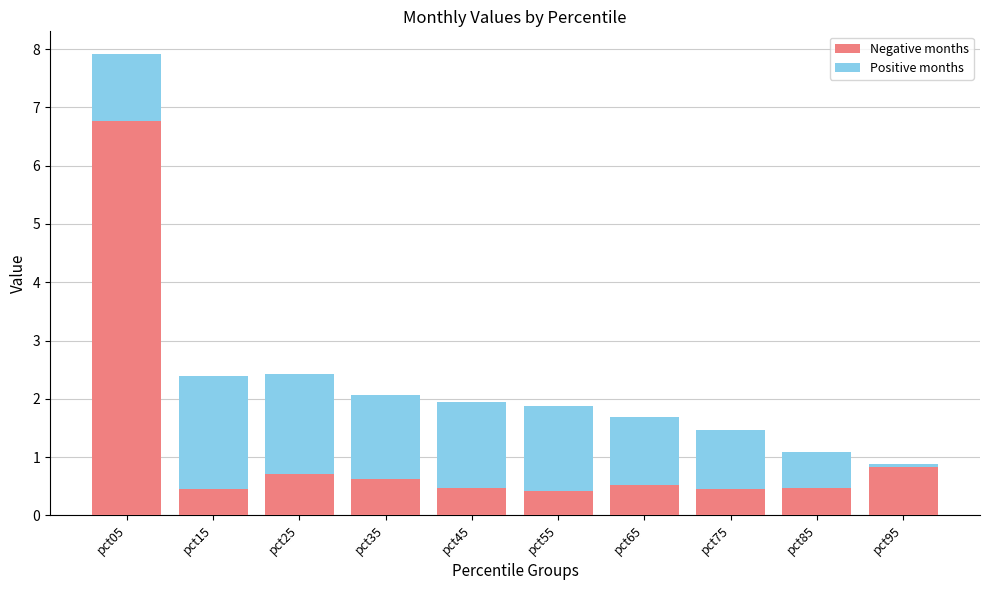

At which category is the sum across all series the highest?

pct05